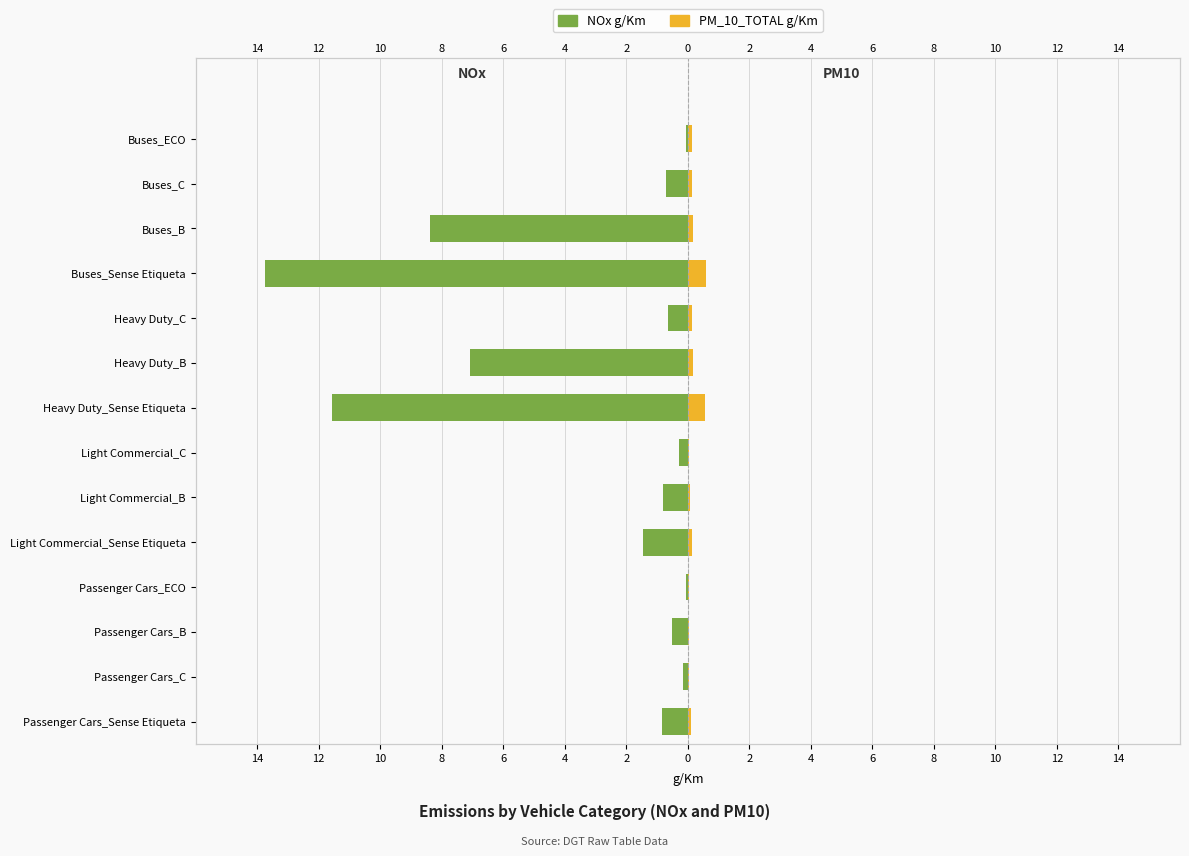

What is the difference between the second highest and second lowest values in the NOx g/Km series?

11.5